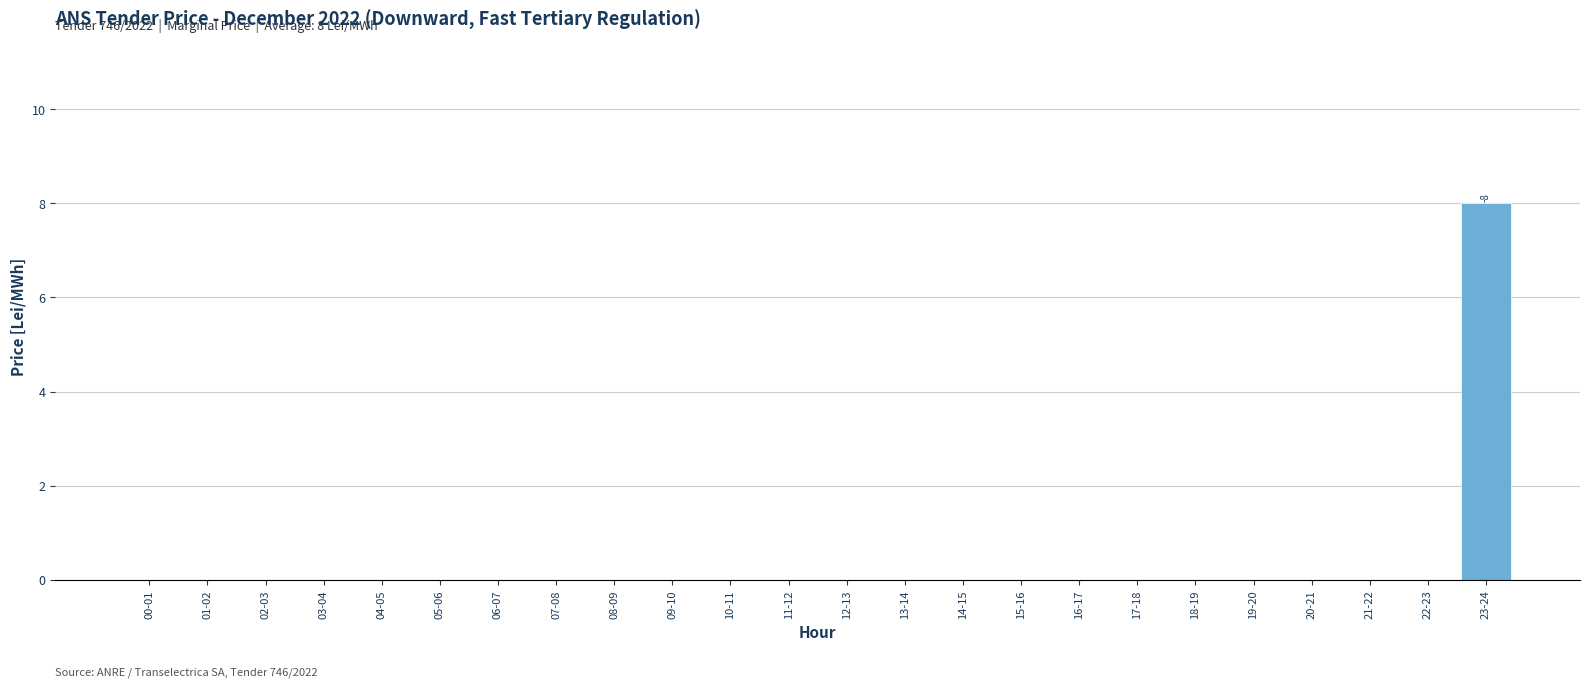

Reading right to left, list all the values displayed in this chart.

23-24=8	22-23=0	21-22=0	20-21=0	19-20=0	18-19=0	17-18=0	16-17=0	15-16=0	14-15=0	13-14=0	12-13=0	11-12=0	10-11=0	09-10=0	08-09=0	07-08=0	06-07=0	05-06=0	04-05=0	03-04=0	02-03=0	01-02=0	00-01=0